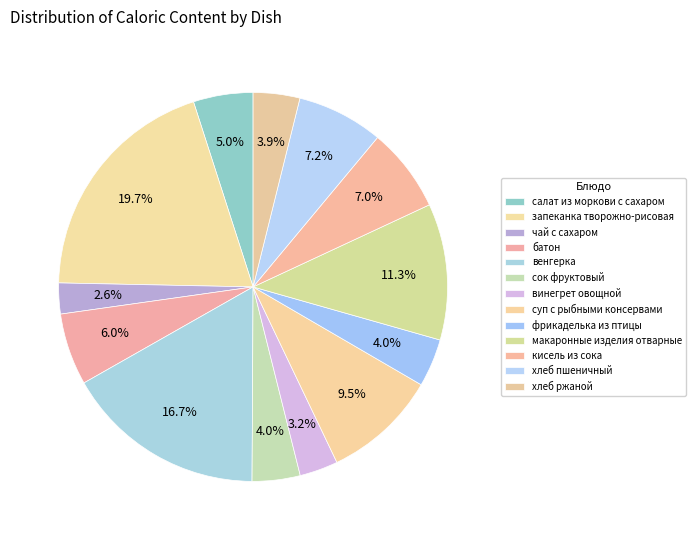

Which has a higher value, фрикаделька из птицы or винегрет овощной?

фрикаделька из птицы